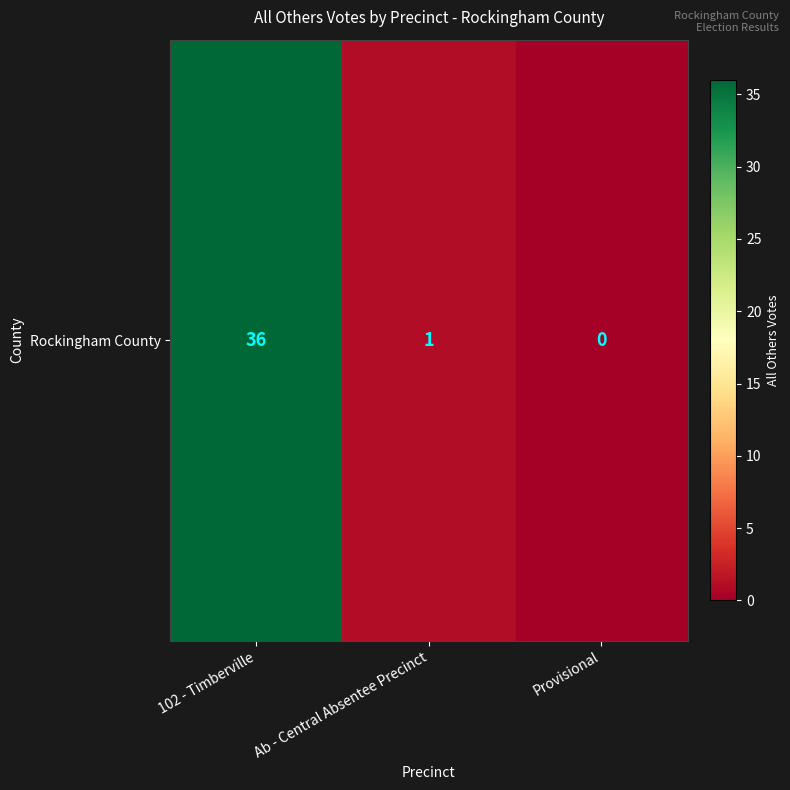

The chart shows a value of 36 at 102 - Timberville. True or false?

True